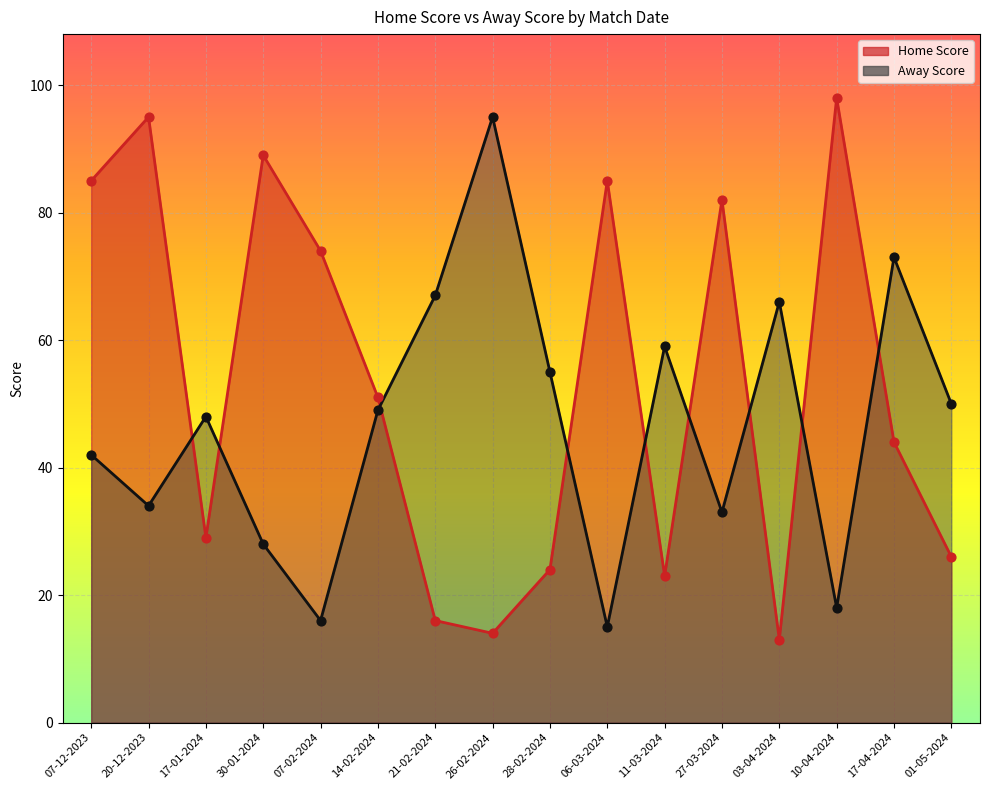

Is the value of Home Score at 03-04-2024 greater than the value of Away Score at 06-03-2024?

No